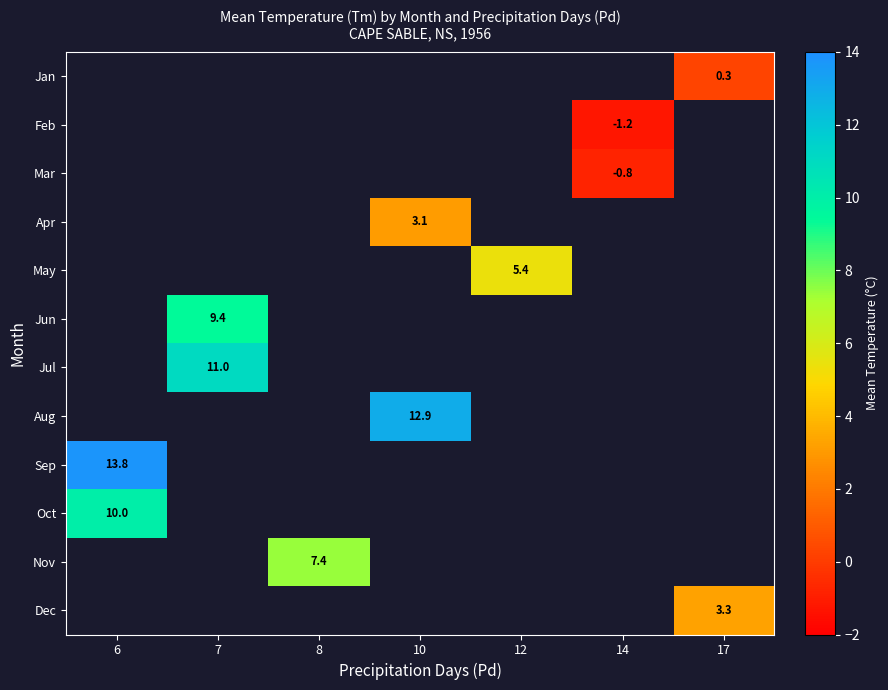

Is it true that Sep equals 18.1 at 6?

False